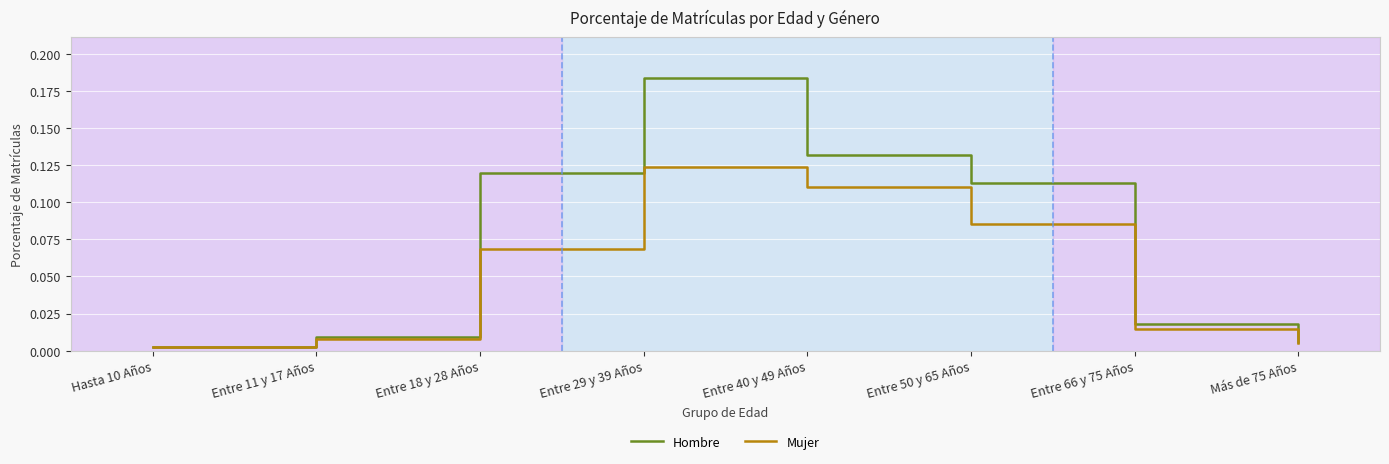

What position from the right is Entre 50 y 65 Años?

3